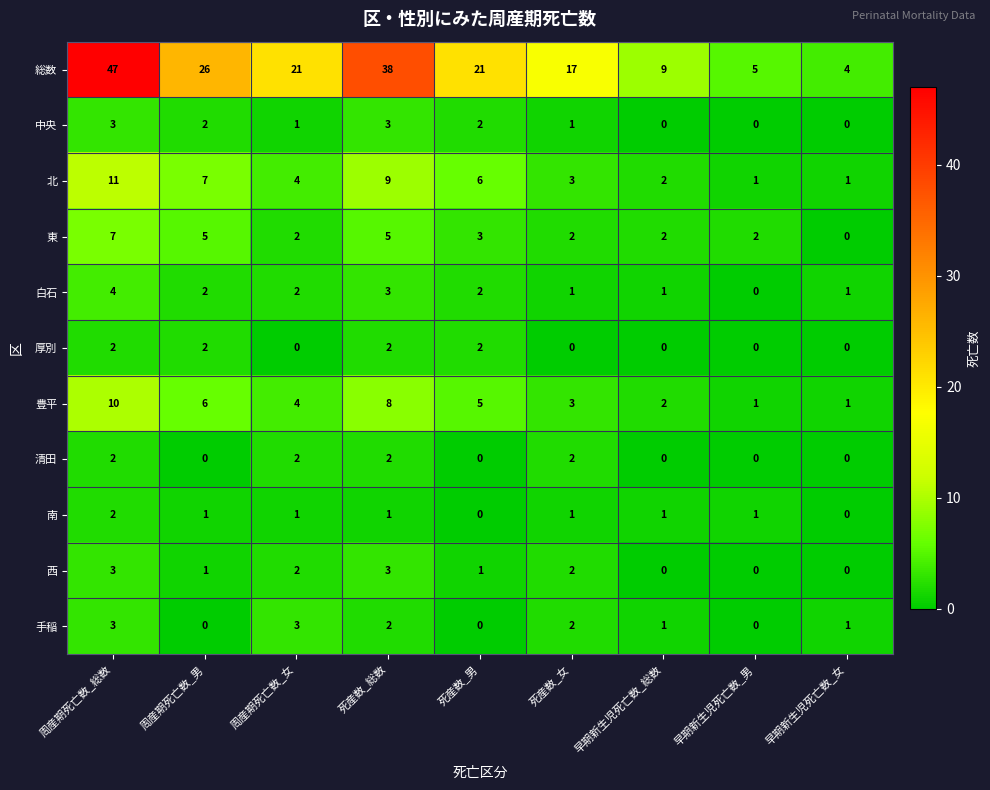

At which label does 東 first exceed 2?

周産期死亡数_総数